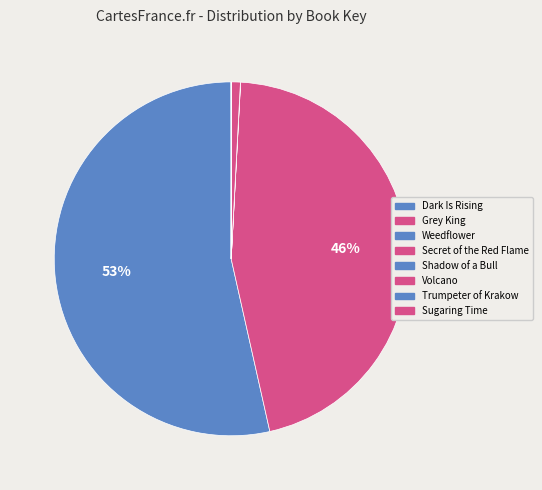

To the nearest percent, what is the combined percentage of Trumpeter of Krakow and Weedflower?

53%